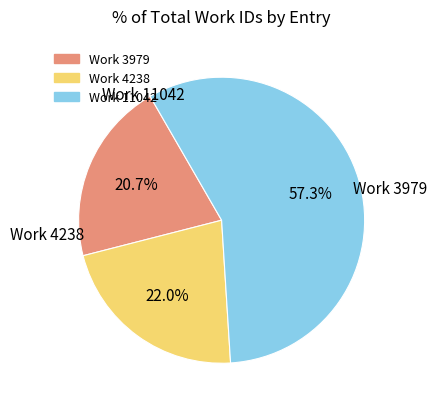

To the nearest percent, what is the difference between the Work 11042 and Work 3979 slice percentages?

37%